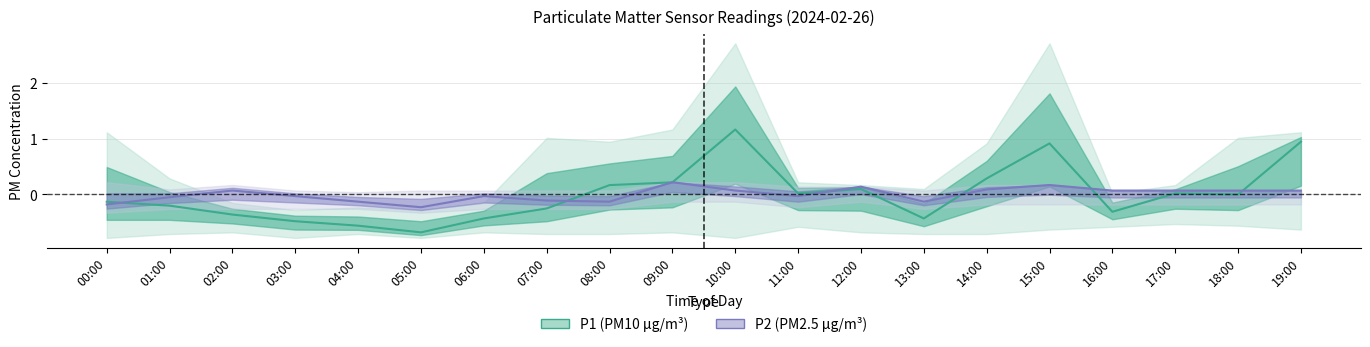

The P1 (PM10) series shows -0.1 at 13:00. True or false?

False